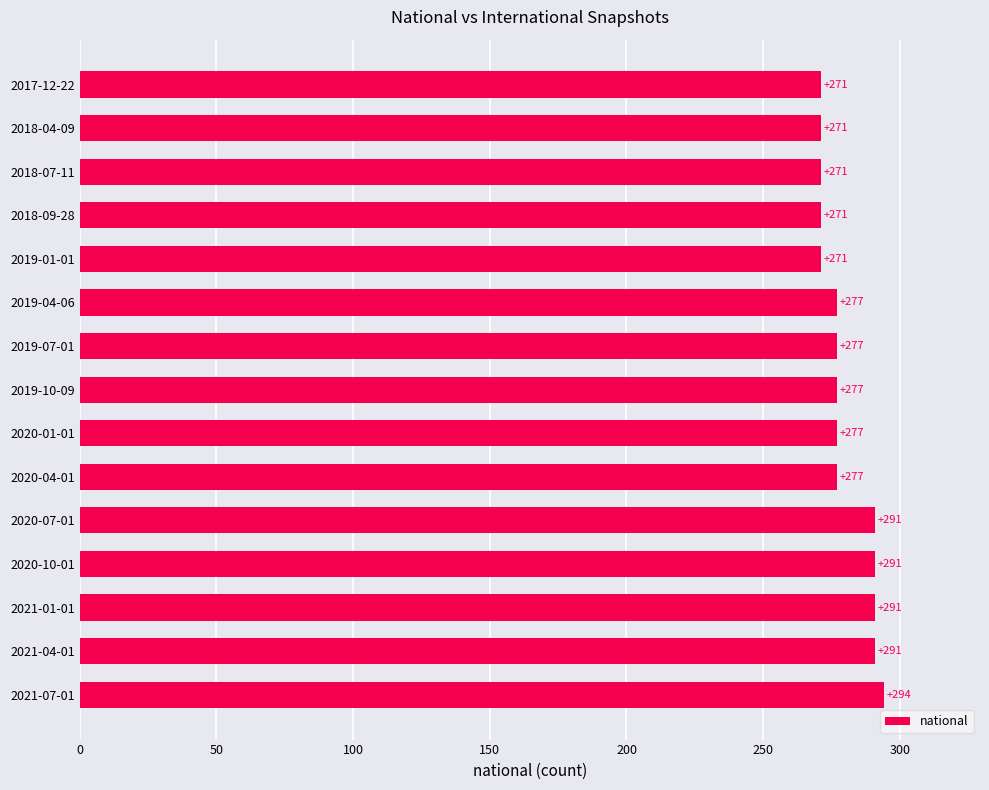

Are the bars horizontal?

Yes